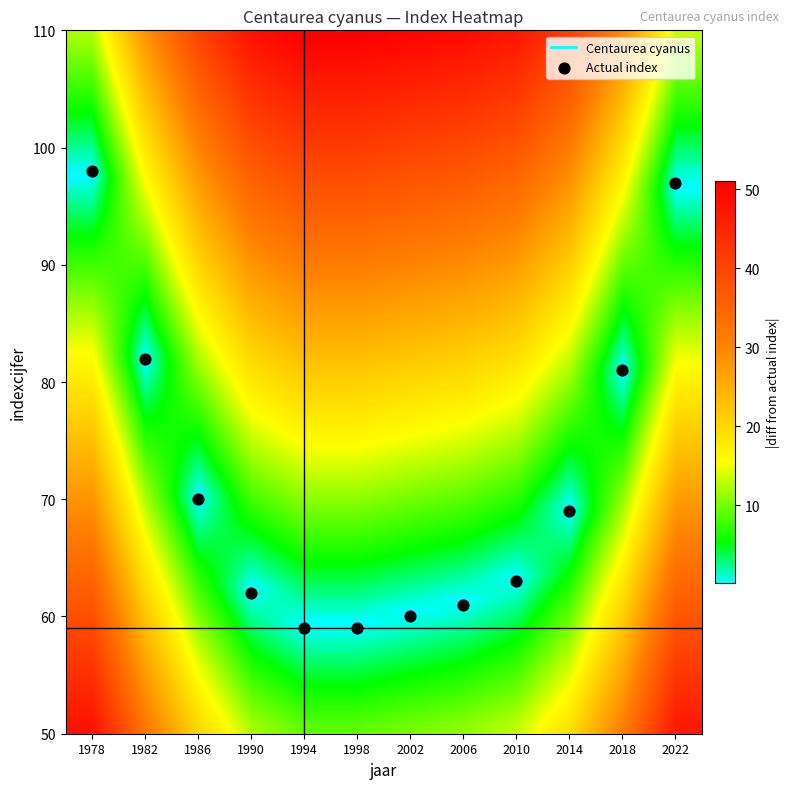

What is the average Y value?

72